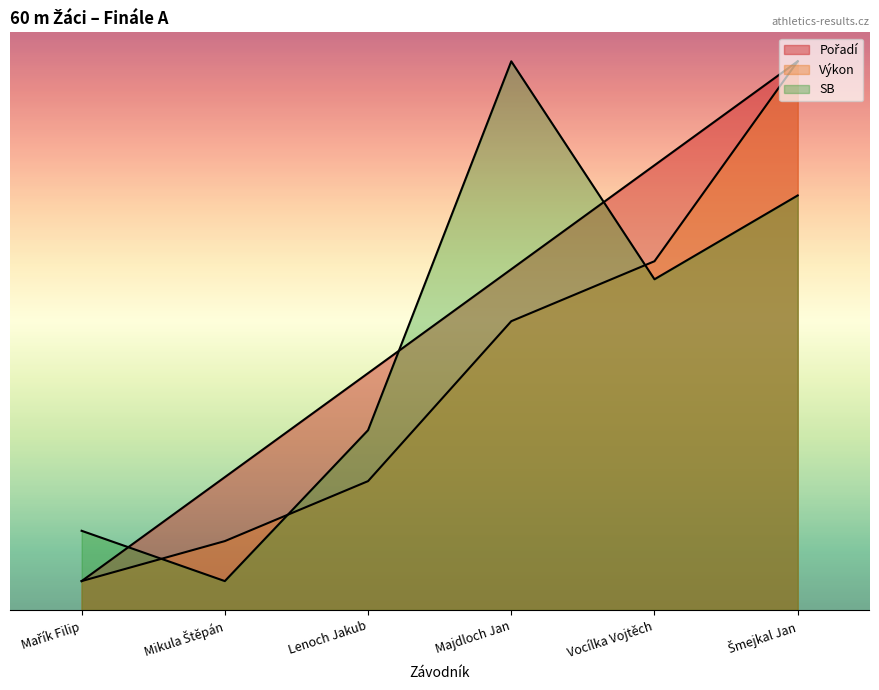

At how many categories does at least one series exceed 9?

2